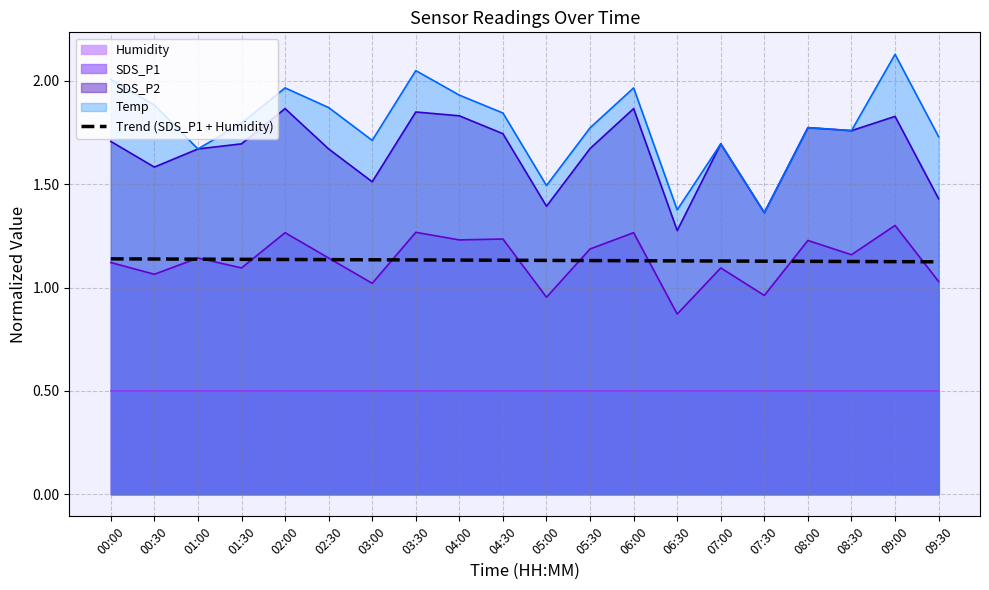

Is it true that the value at 04:30 is 1.8?

False